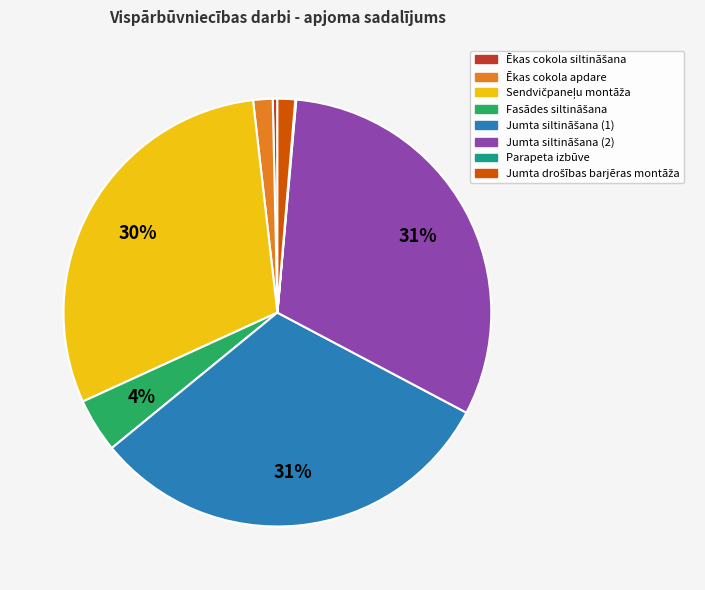

To the nearest percent, what is the average slice percentage?

12%